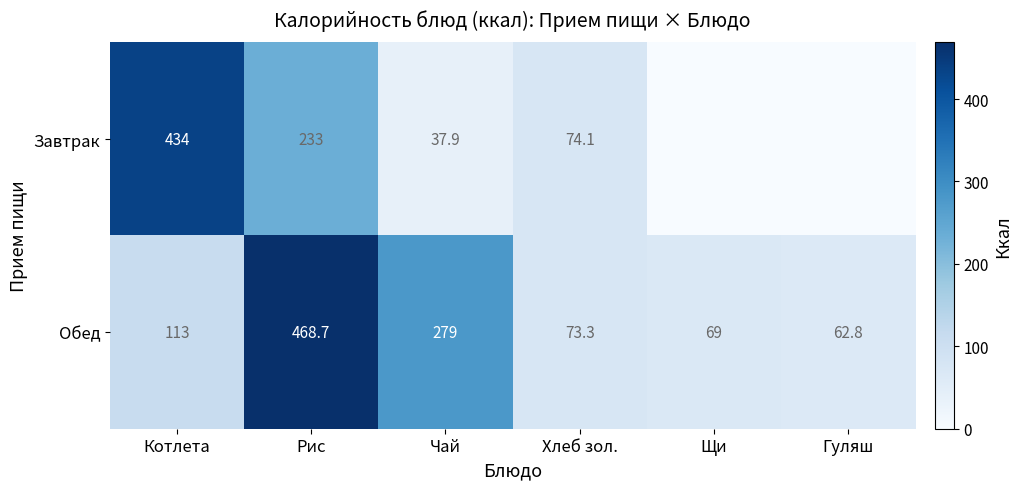

List the labels in order of Обед value, smallest first.

Гуляш, Щи, Хлеб зол., Котлета, Чай, Рис